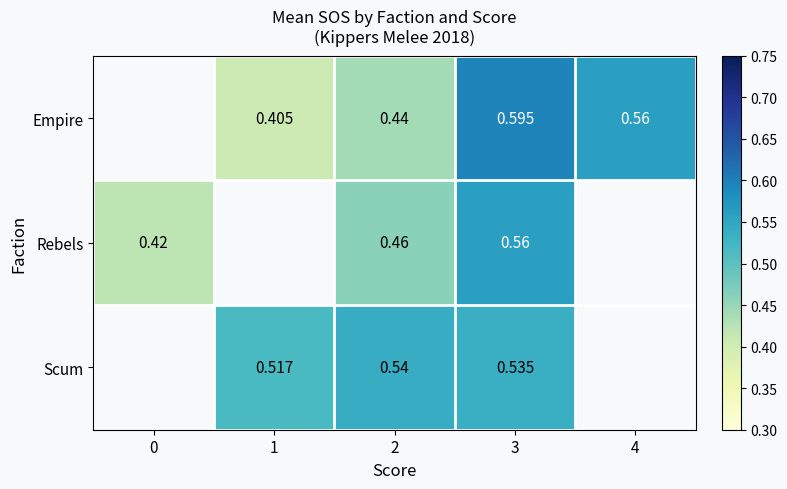

True or false: Empire has a value of 0.8 at 2.

False